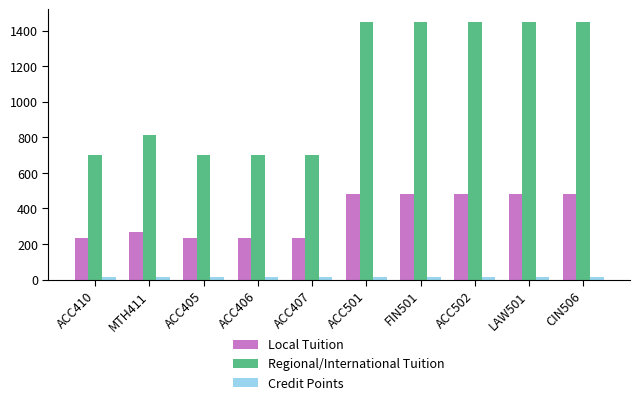

Where is Local Tuition nearest to the value 357?

MTH411